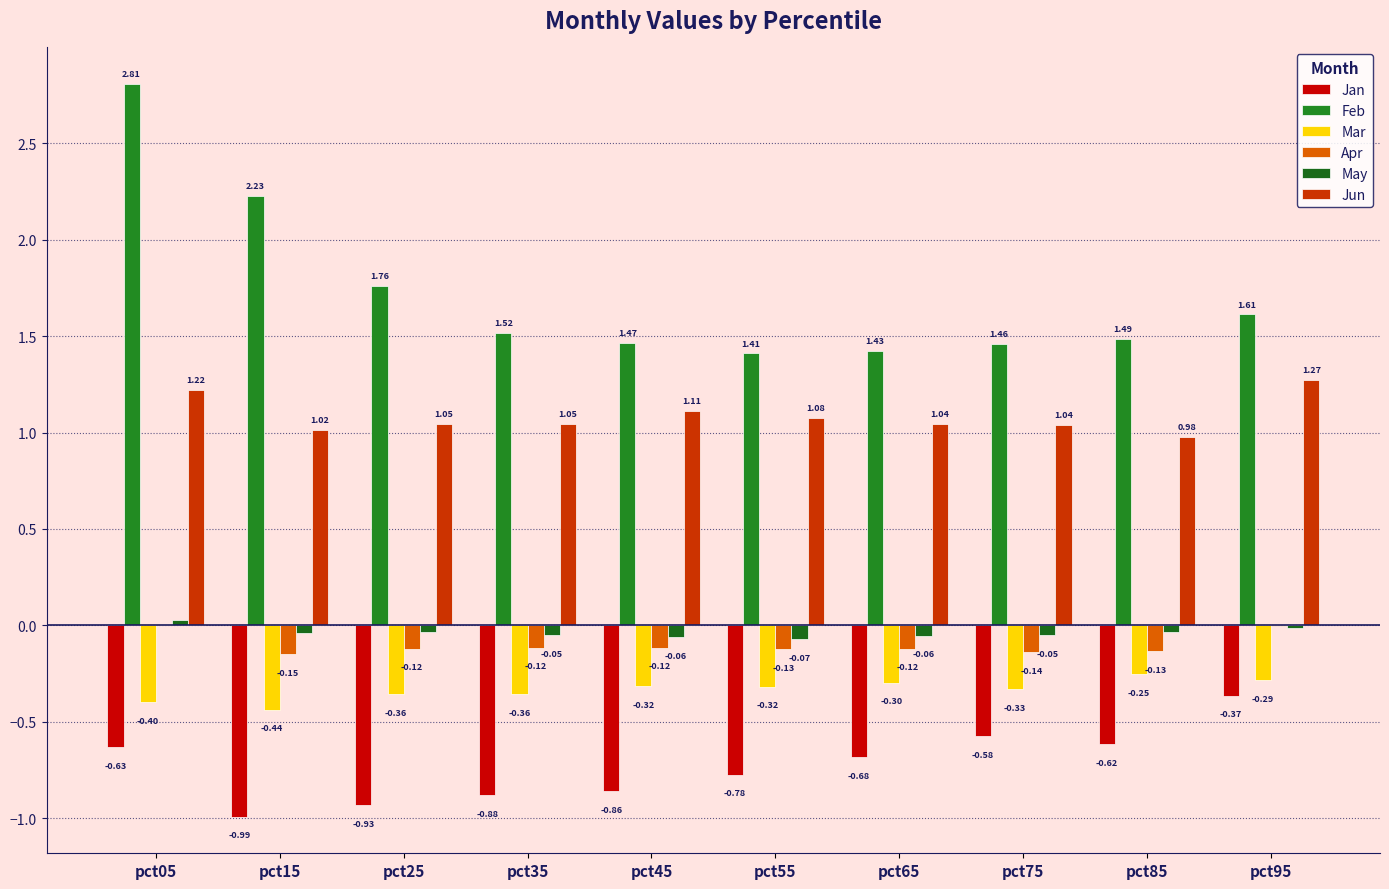

How many categories are shown in the chart?

10